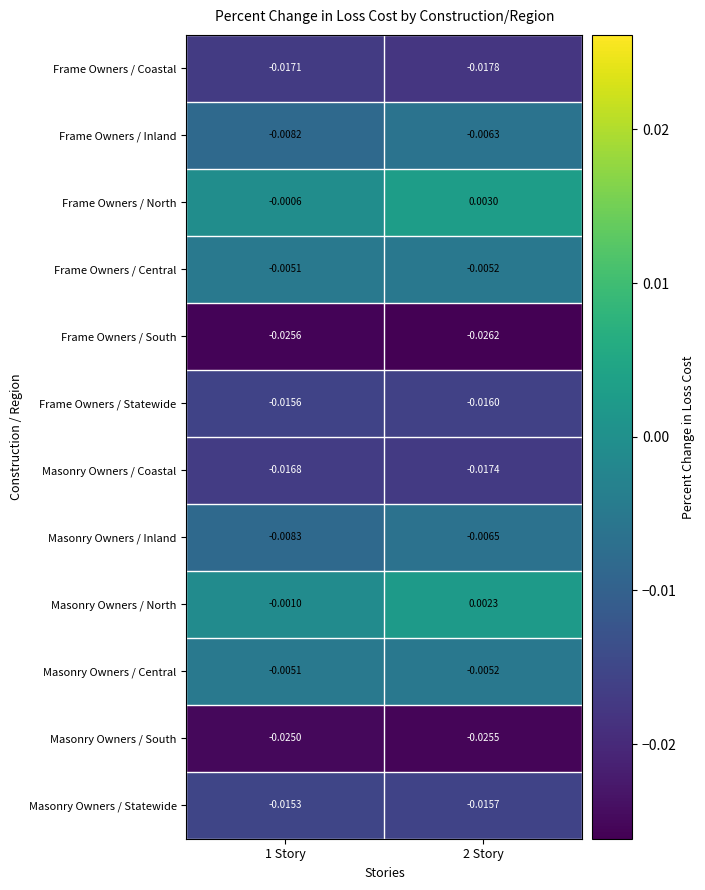

Which series has the largest total across all categories?

Frame Owners / North